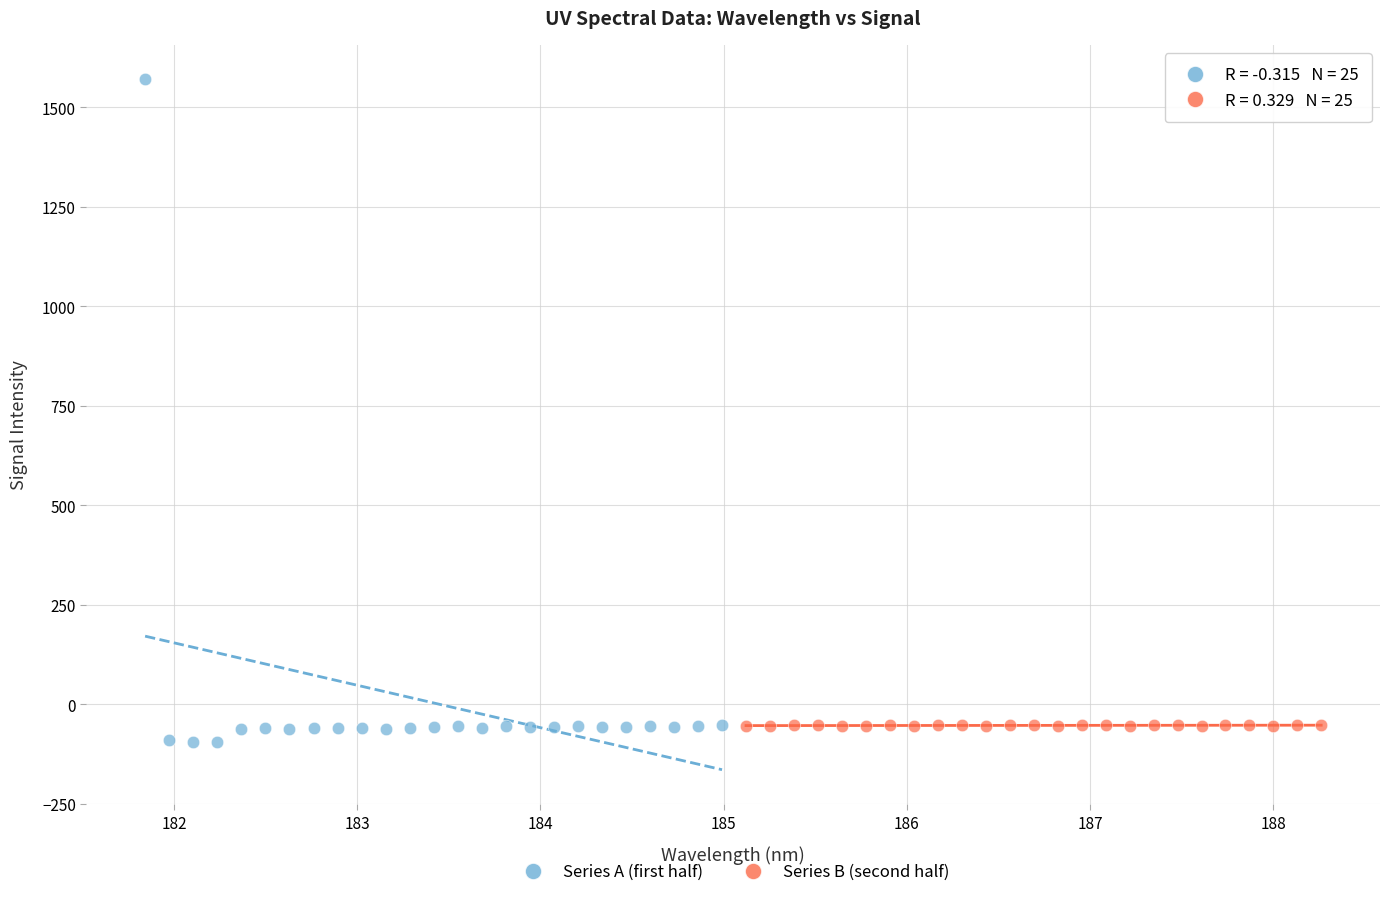

Which series has the widest spread of Y values?

Series A (first half)